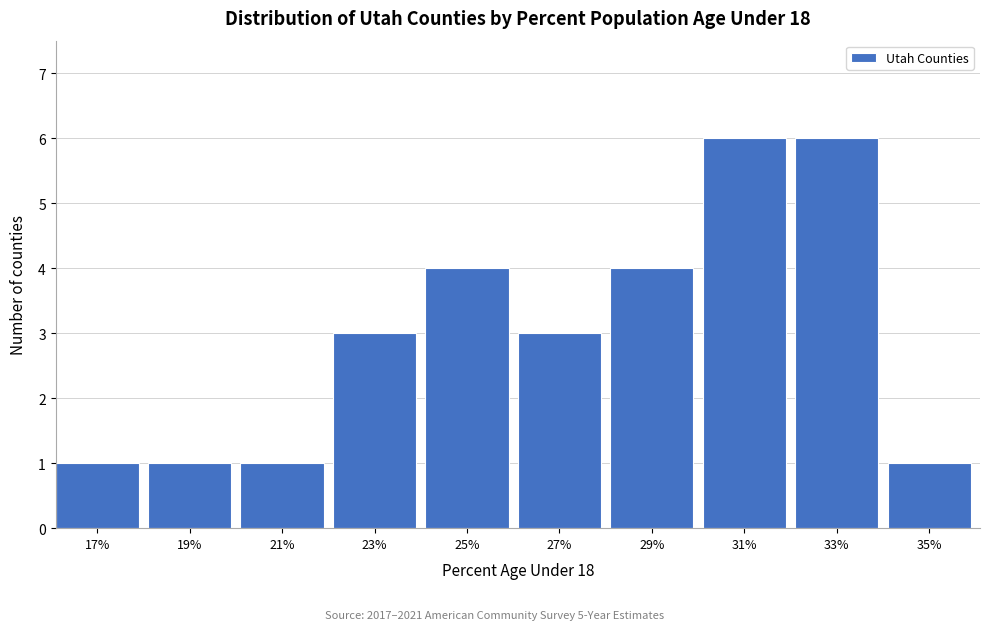

Reading left to right, list all the values displayed in this chart.

1	1	1	3	4	3	4	6	6	1